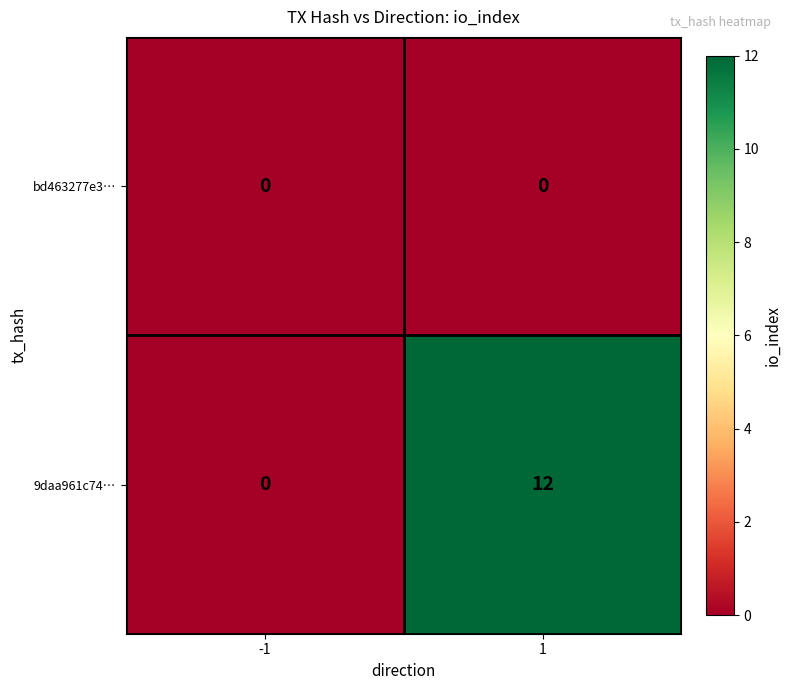

At 1, list the series in order from smallest to largest.

bd463277e3…, 9daa961c74…